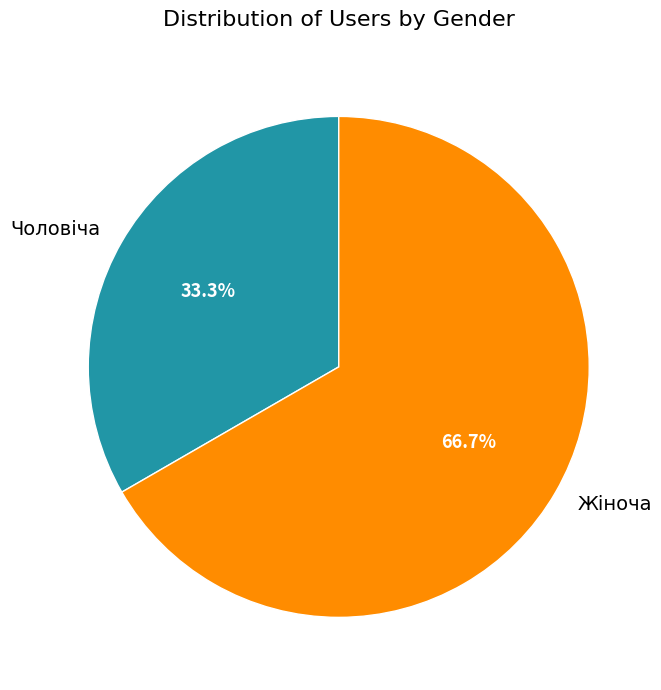

To the nearest percent, what is the difference between the Жіноча and Чоловіча slice percentages?

33%